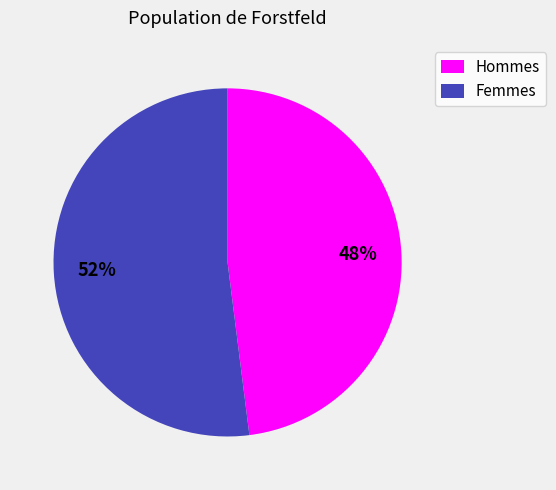

What percentage is the Femmes slice, to the nearest percent?

52%